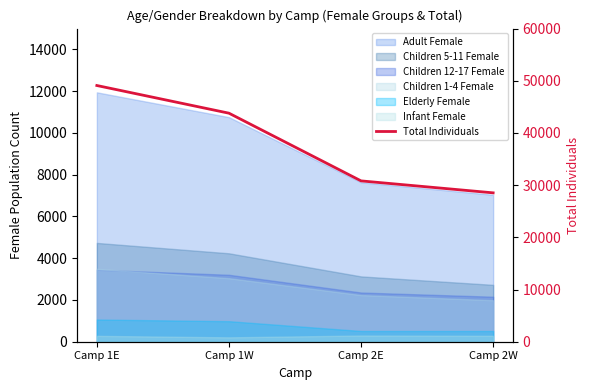

Is it true that the value at Camp 2E is 51132?

False